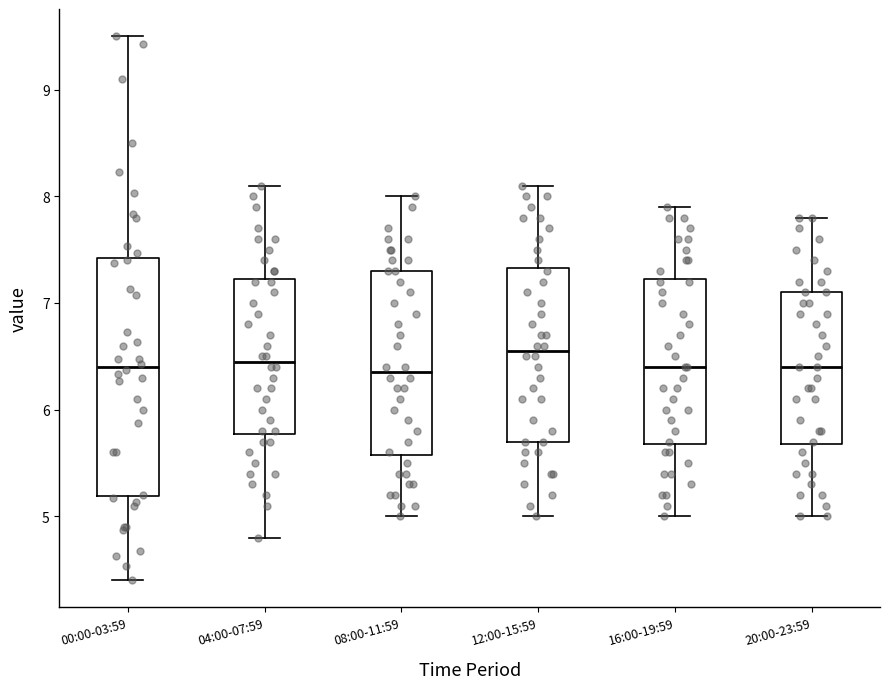

Reading left to right, transcribe this box plot: for each box, give where its median line is, the range the box spans, and where its two whiskers end, as read against the y-axis. The values are not printed on the chart, so give them approximately, as read against the axis.

00:00-03:59: median 6.4, box 5.2 to 7.4, whiskers 4.4 to 9.5
04:00-07:59: median 6.5, box 5.8 to 7.2, whiskers 4.8 to 8.1
08:00-11:59: median 6.4, box 5.6 to 7.3, whiskers 5.0 to 8.0
12:00-15:59: median 6.6, box 5.7 to 7.3, whiskers 5.0 to 8.1
16:00-19:59: median 6.4, box 5.7 to 7.2, whiskers 5.0 to 7.9
20:00-23:59: median 6.4, box 5.7 to 7.1, whiskers 5.0 to 7.8